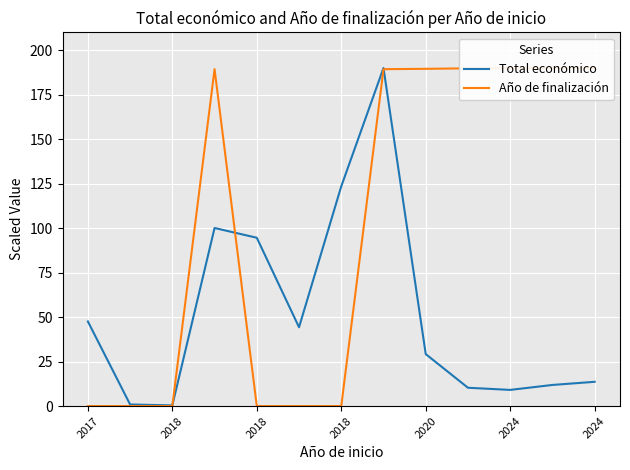

Count the number of categories in the chart.

13